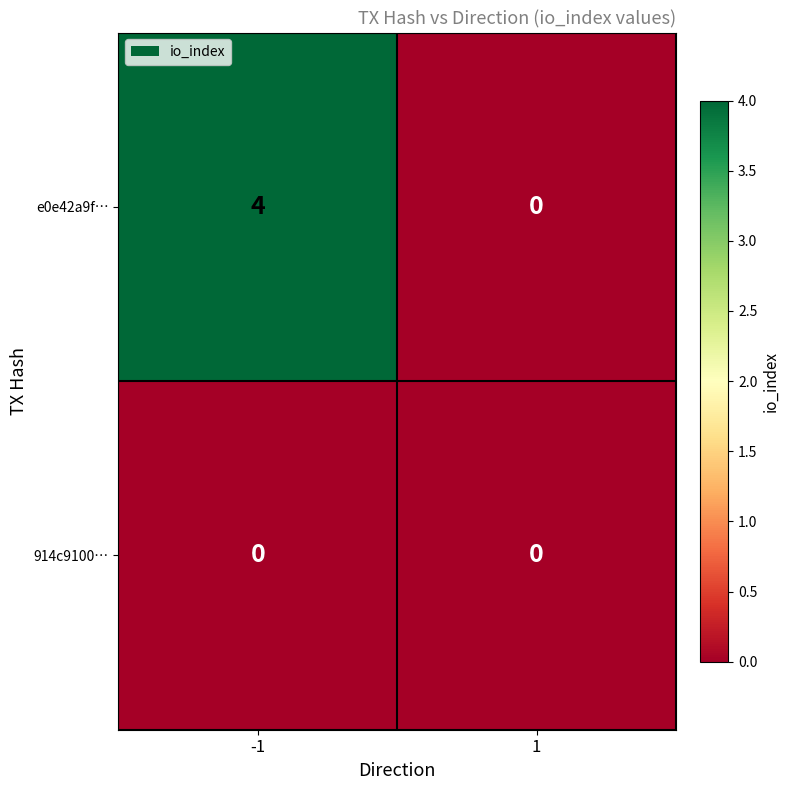

Reading left to right, transcribe all the data shown in this chart.

e0e42a9f…: -1=4	1=0
914c9100…: -1=0	1=0